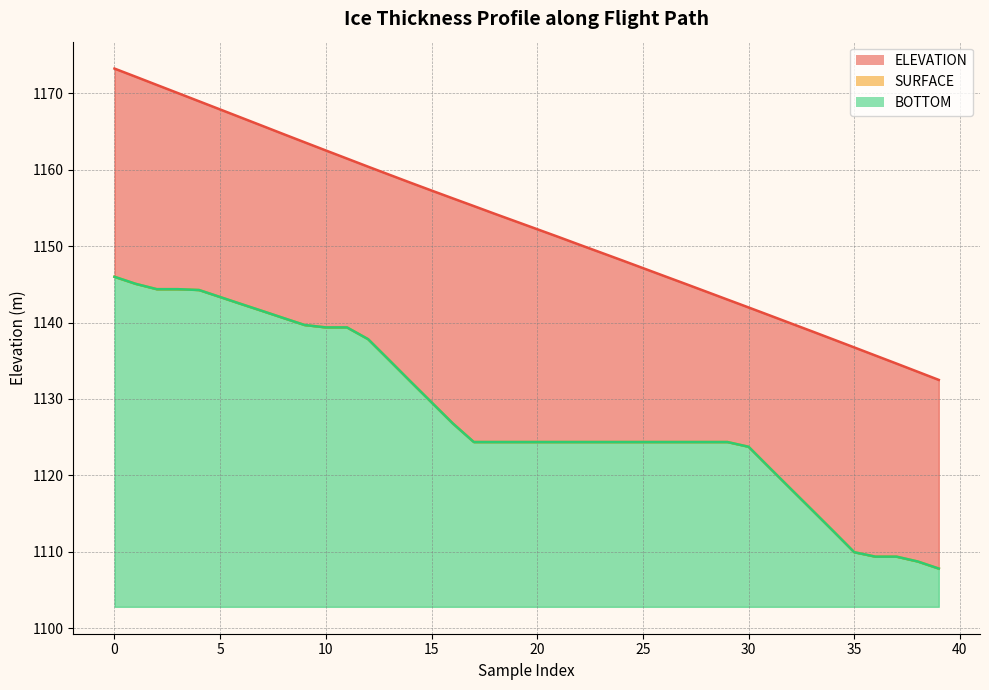

What is the spread (max minus min) of values at 40?

23.9